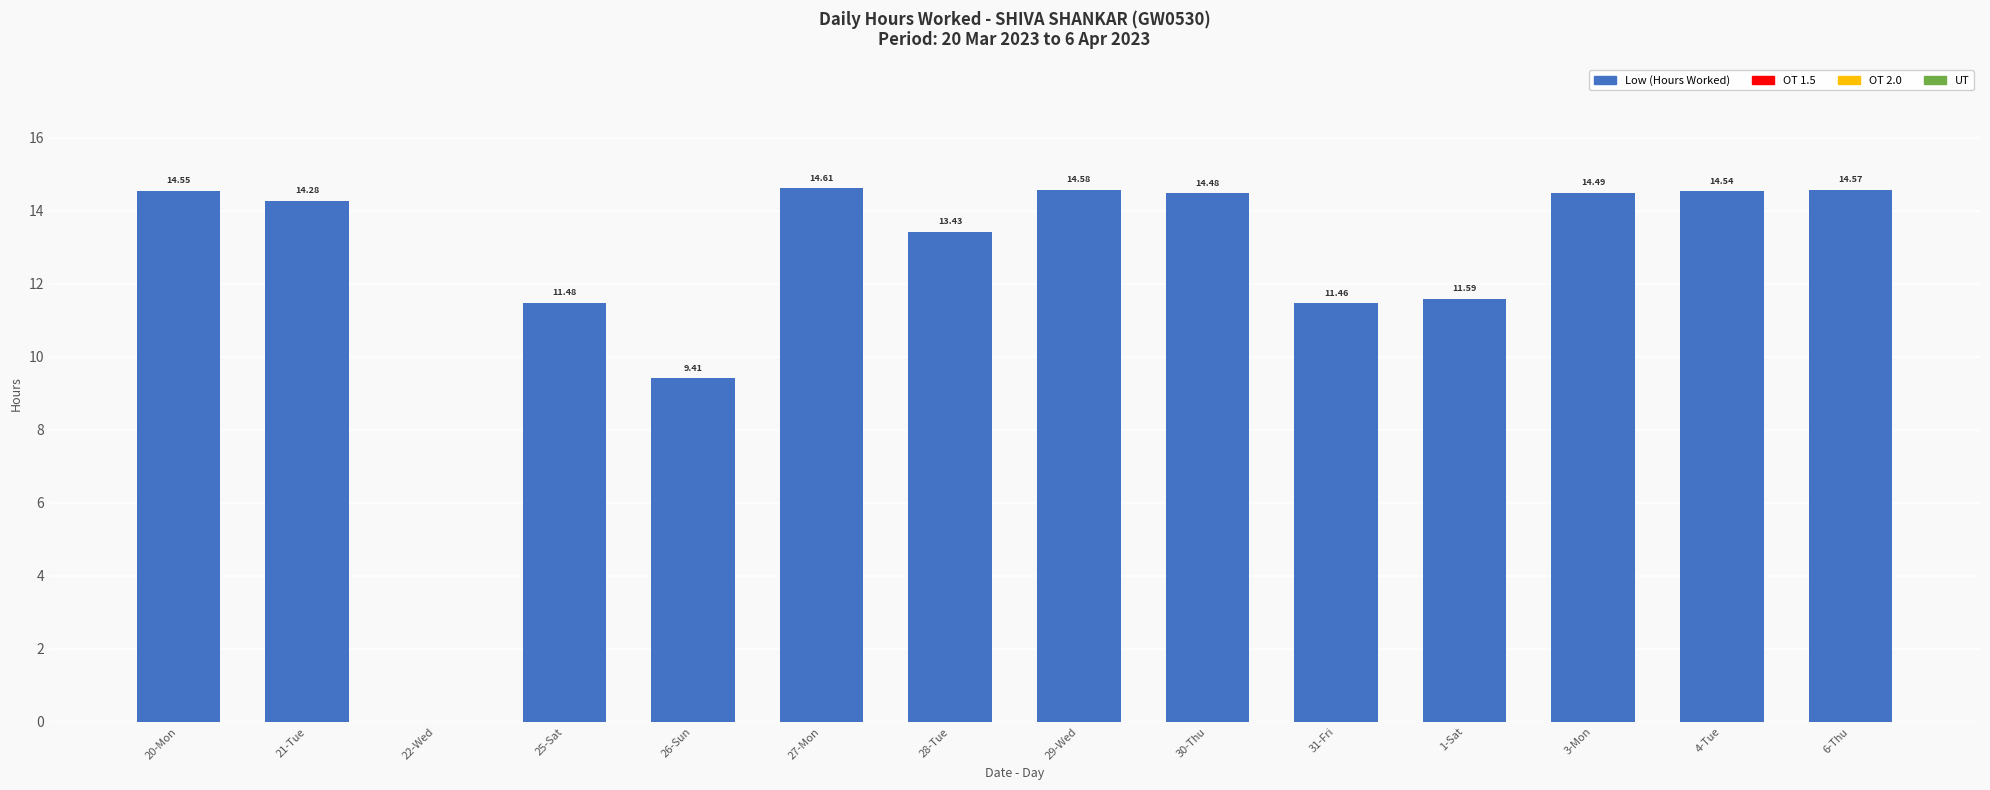

What is the change in value from 21-Tue to 30-Thu?

+0.2